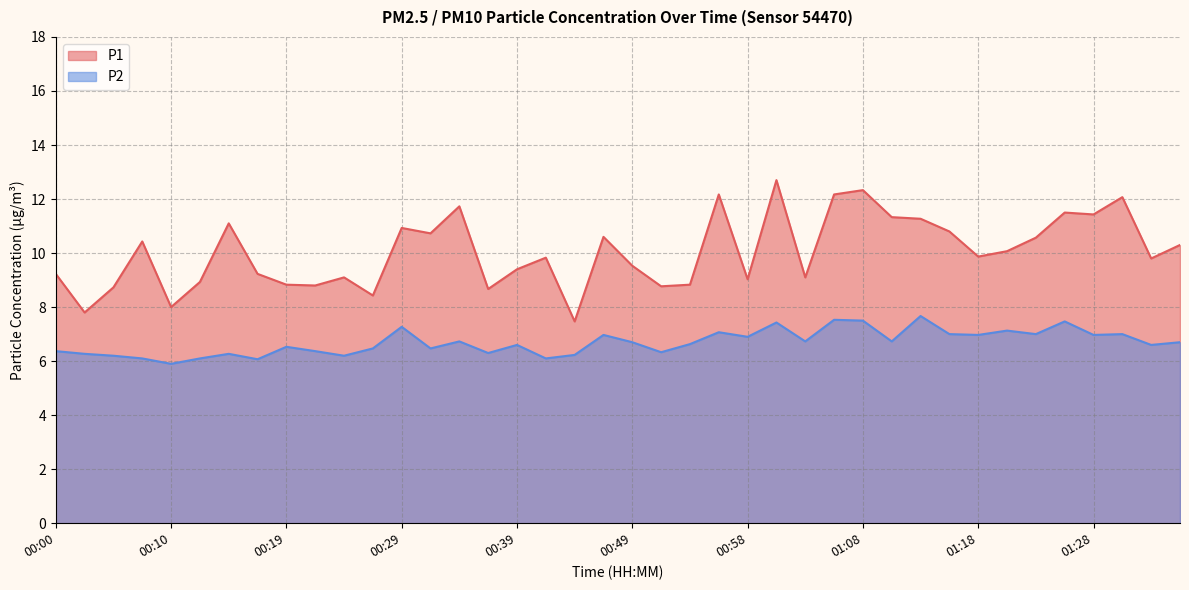

Does the chart display data point markers on the line(s)?

No